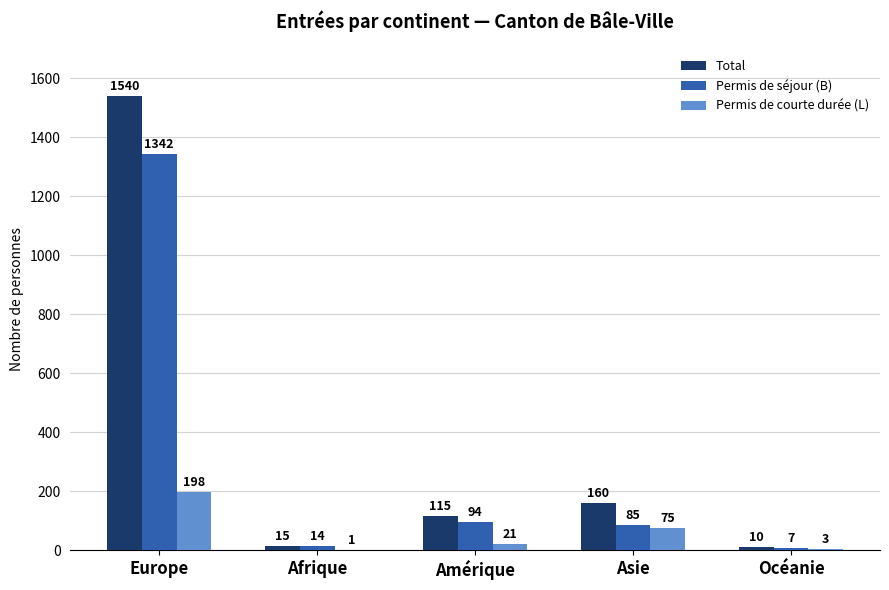

At which label is Permis de séjour (B) closest to 674?

Amérique